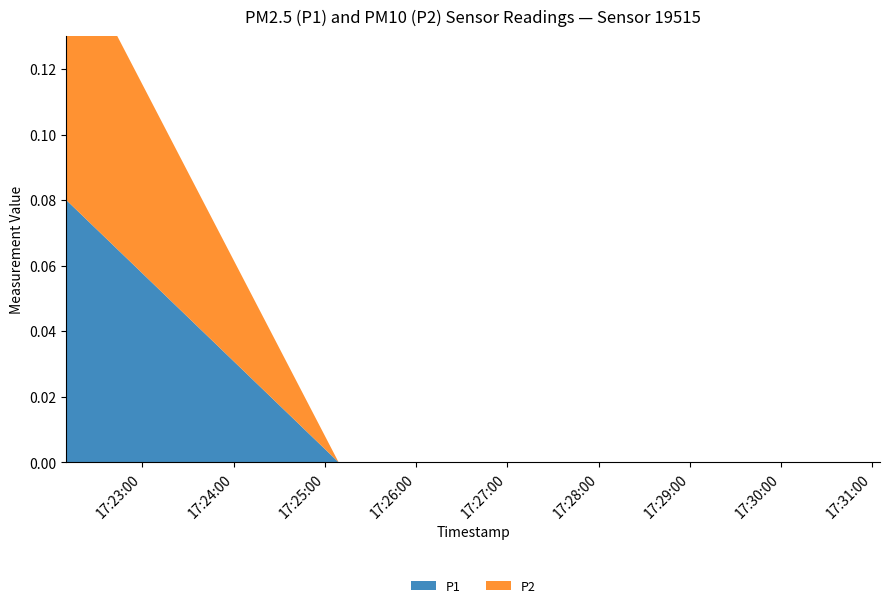

Reading right to left, what are all the values shown in this chart?

P1: 0.0	0.0	0.0	0.1
P2: 0.0	0.0	0.0	0.1